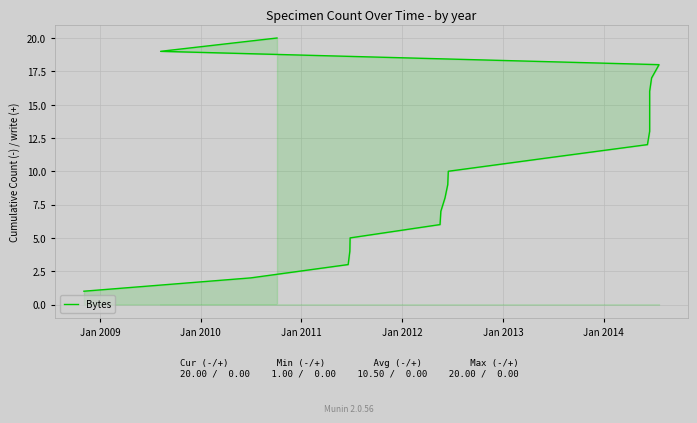

True or false: the data shows 15 at 10.

False